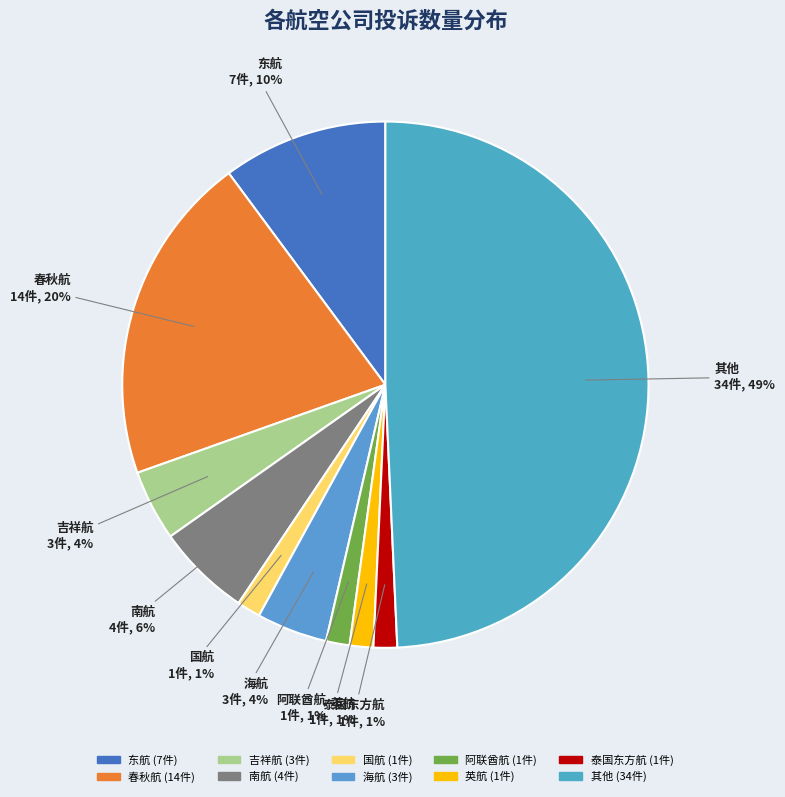

Do 海航 and 其他 together represent more than half of the pie?

Yes